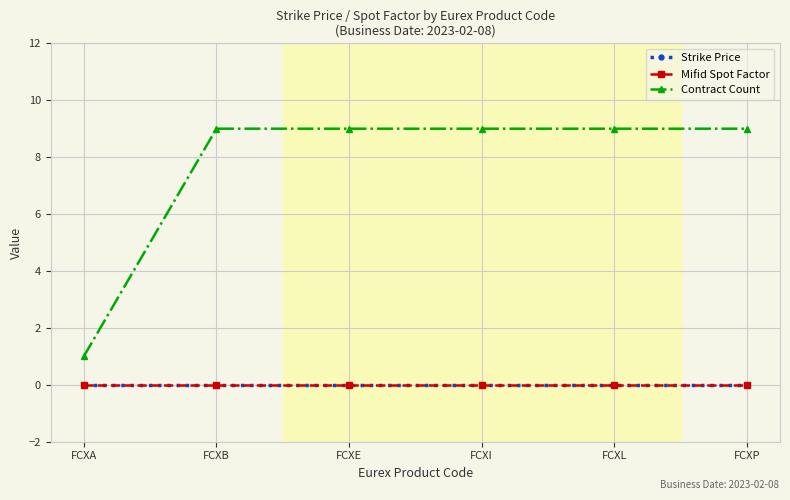

Does the chart have visible grid lines?

Yes